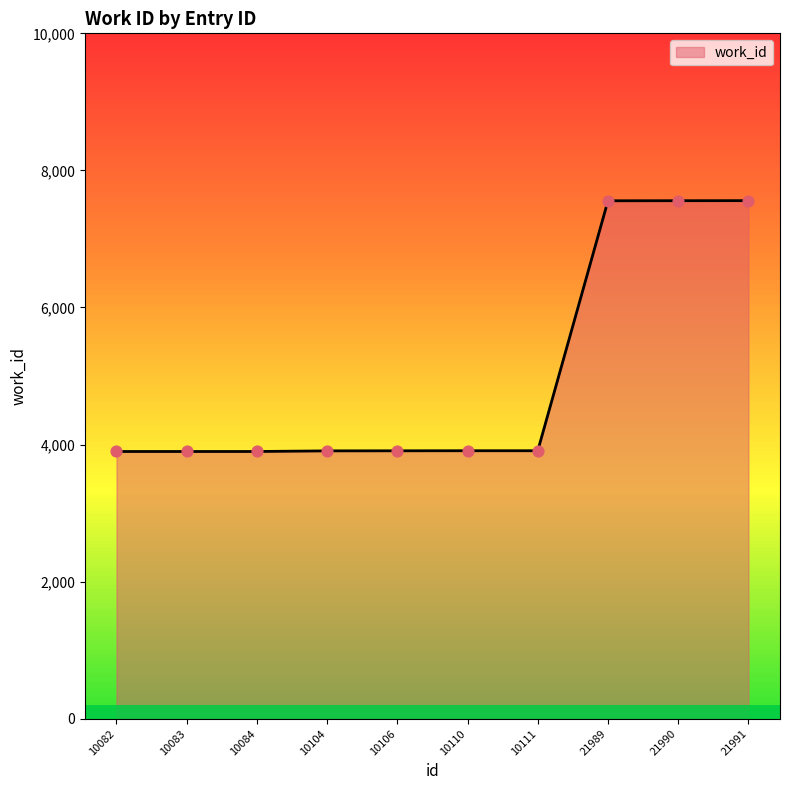

What is the ratio of the value at 10104 to the value at 10110?

1.0